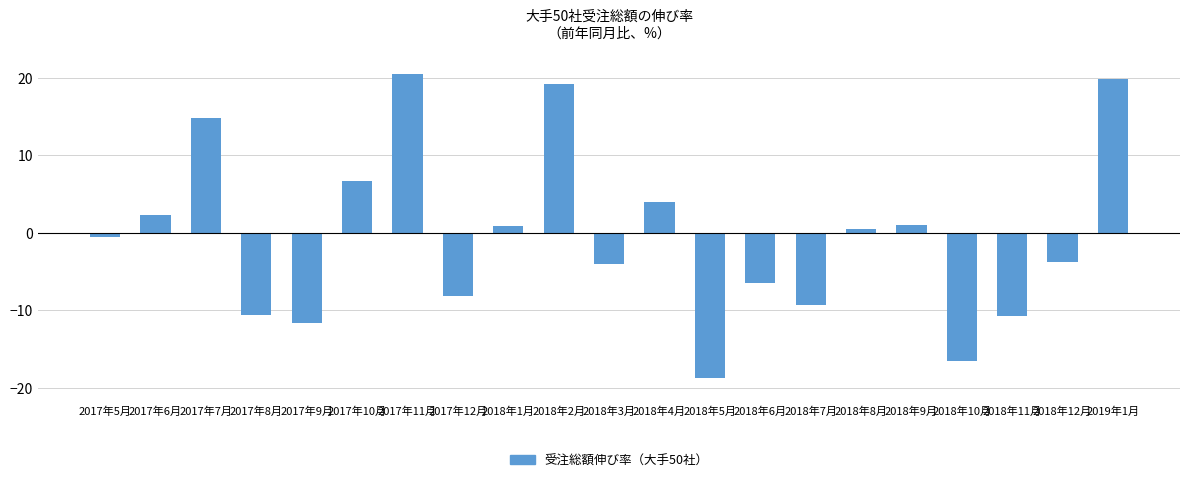

How many categories are shown in the chart?

21